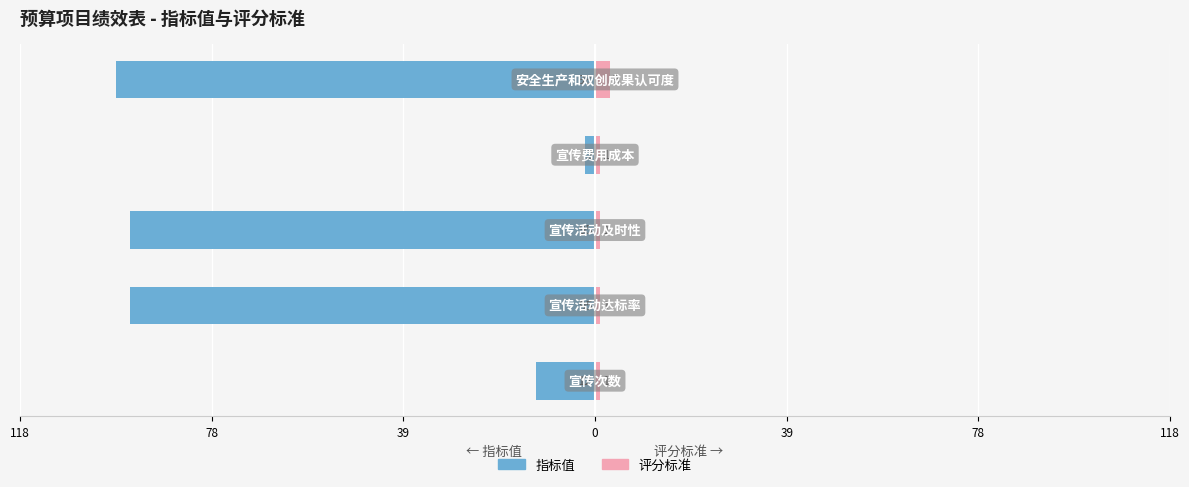

Between 118 and 0, which series saw the biggest shift?

指标值